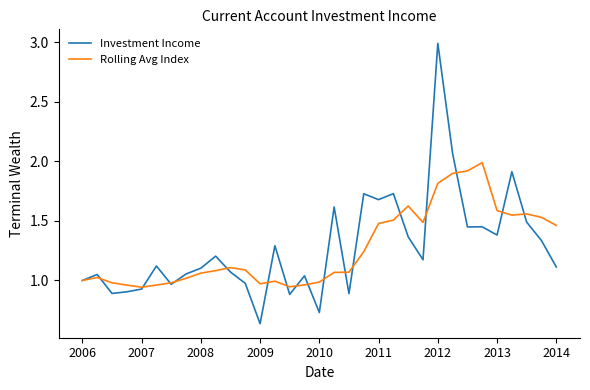

Which series has the widest spread of values?

Investment Income